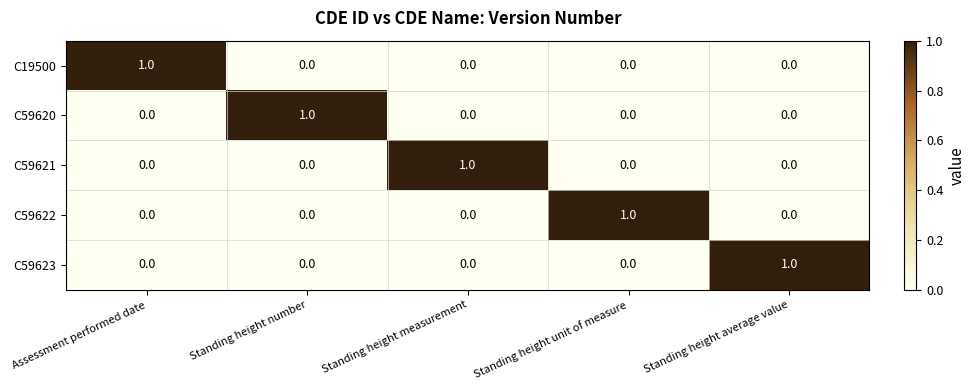

Is it true that C59621 equals 1 at Standing height measurement?

True